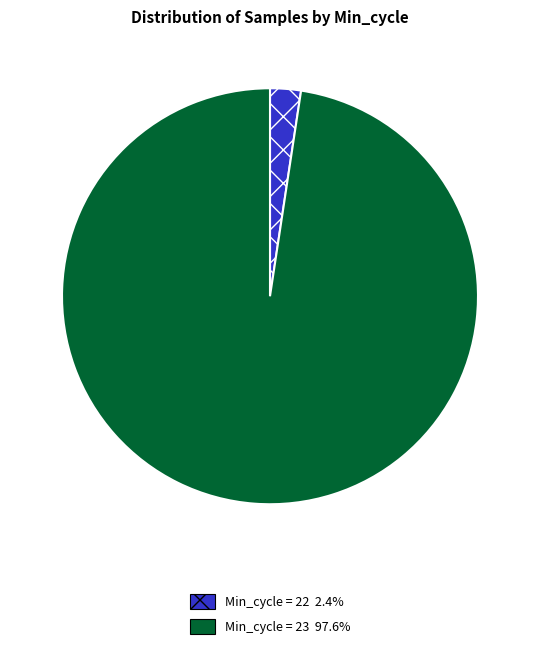

Approximately how many times larger is the value at Min_cycle = 23 97.6% compared to Min_cycle = 22 2.4%?

40.8